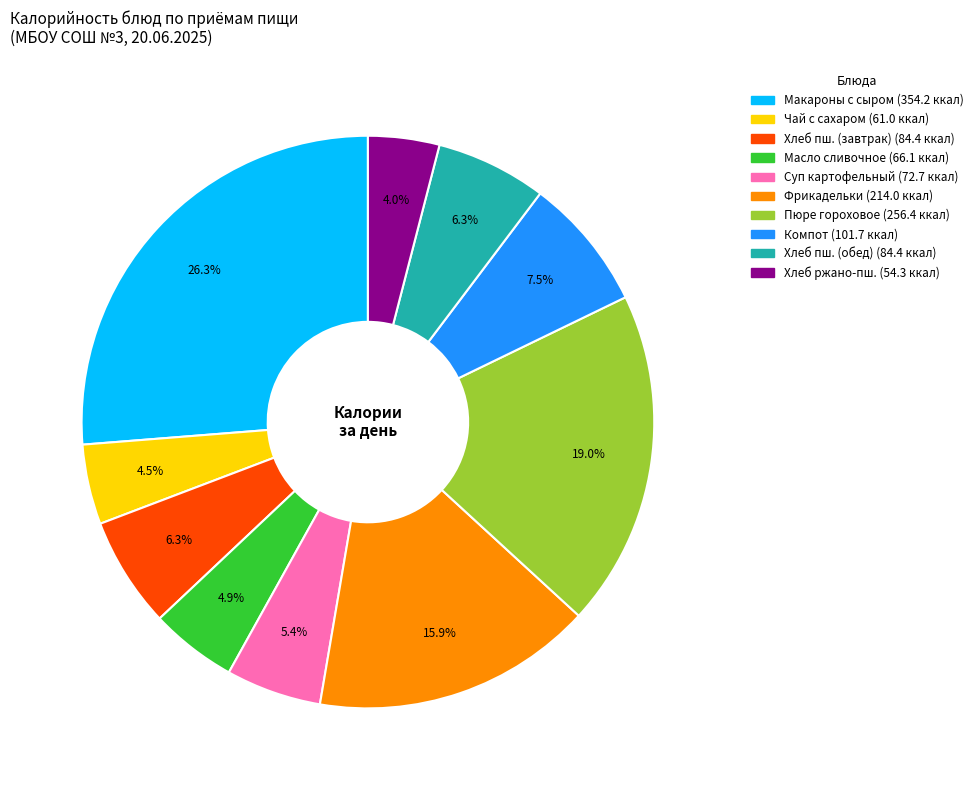

Is there a majority slice in this chart?

No